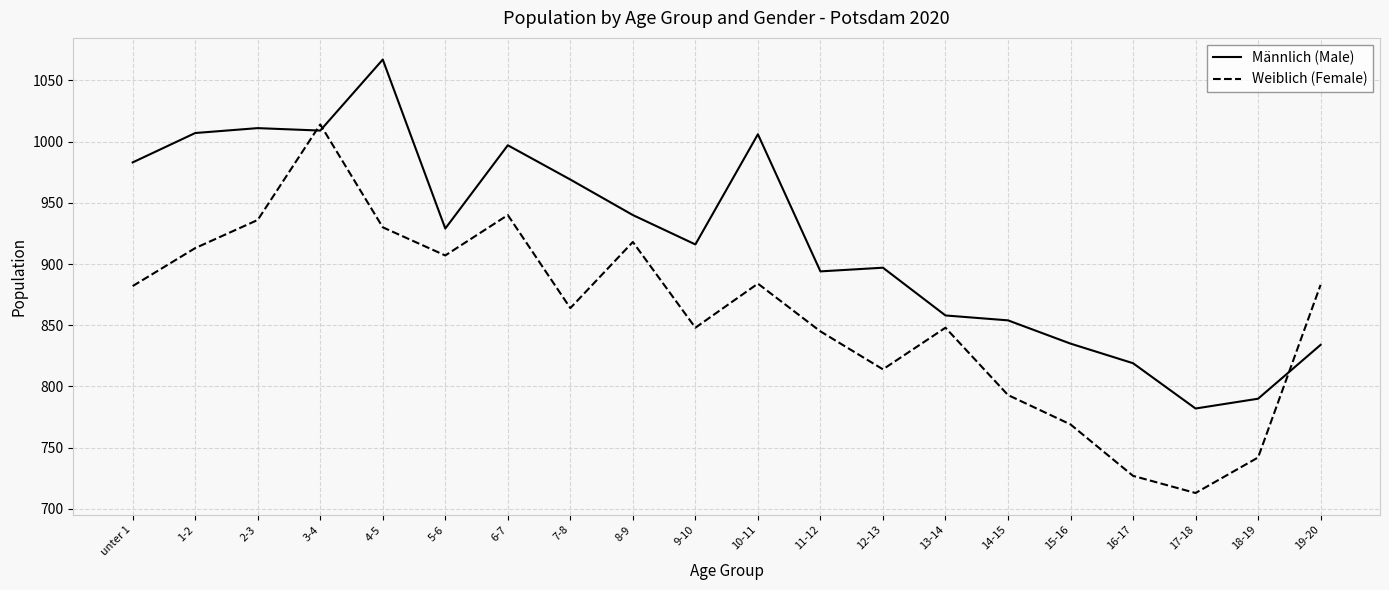

Which series has the widest spread of values?

Weiblich (Female)